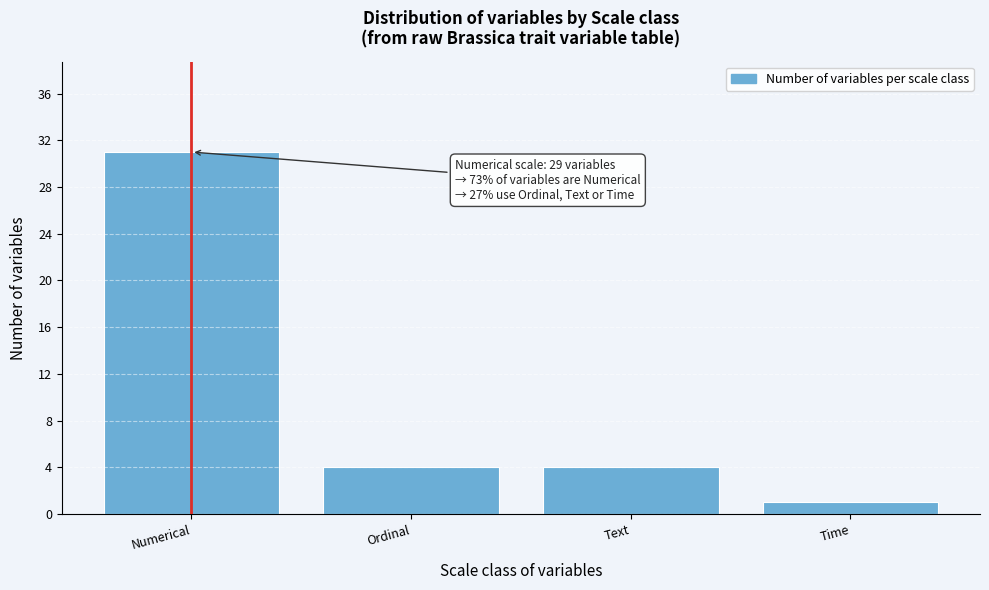

Reading left to right, what are all the values shown in this chart?

31	4	4	1